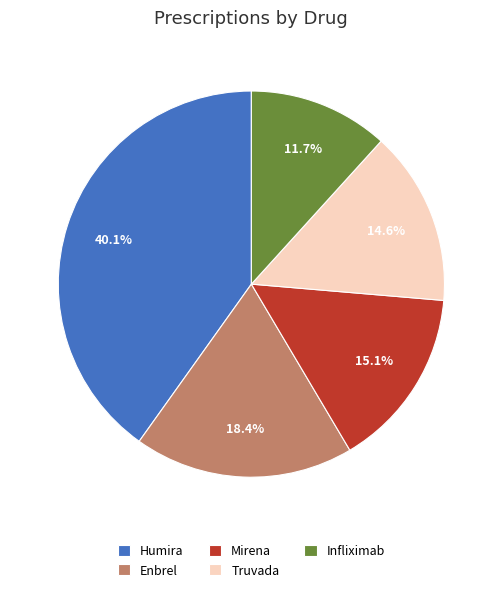

Is there any slice that represents more than half of the pie?

No